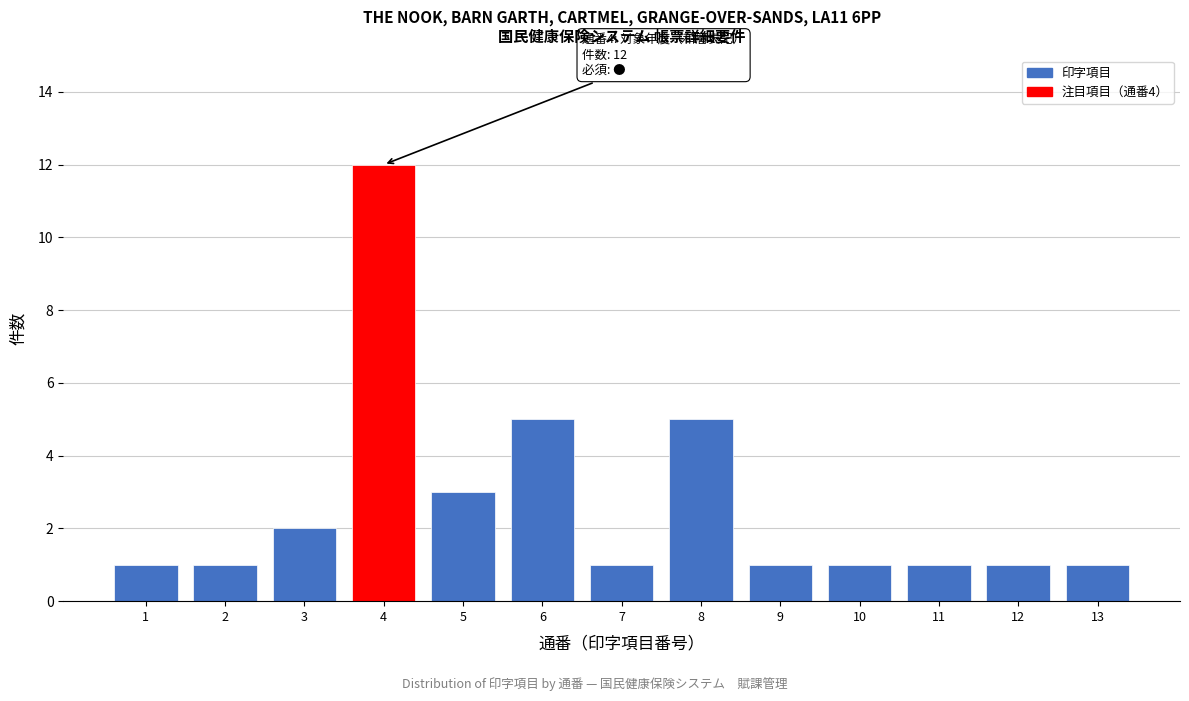

Reading left to right, what are all the values shown in this chart?

1=1	2=1	3=2	4=12	5=3	6=5	7=1	8=5	9=1	10=1	11=1	12=1	13=1